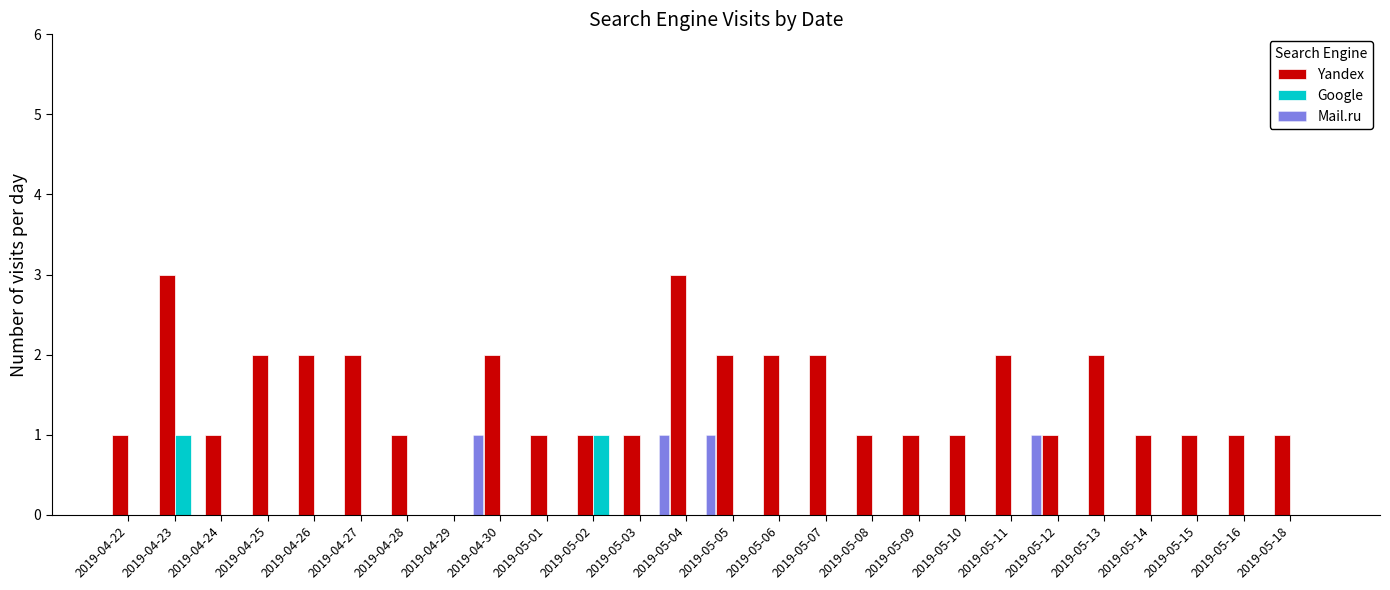

What is the total value across all series at 2019-05-05?

2